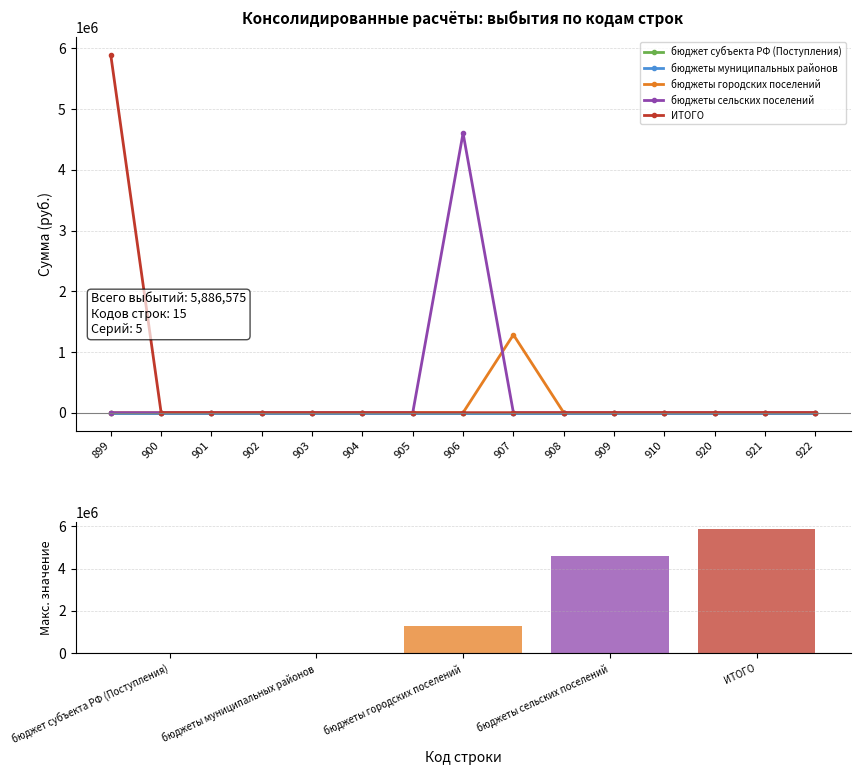

What is the value of the бюджеты городских поселений bar at the 9th from the left?

1283617